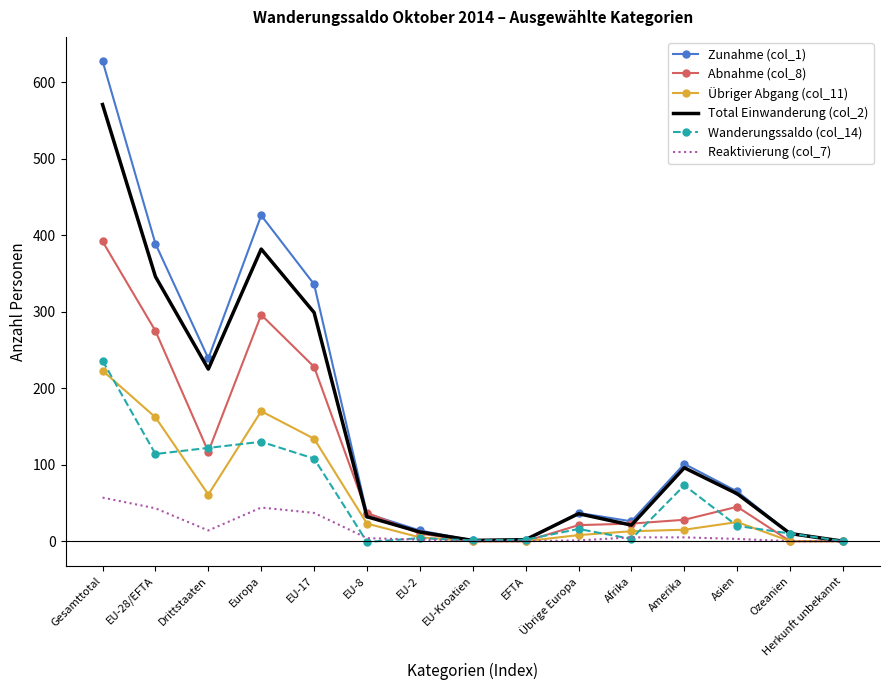

What is the sum of the Reaktivierung (col_7) values at Afrika and Europa?

49